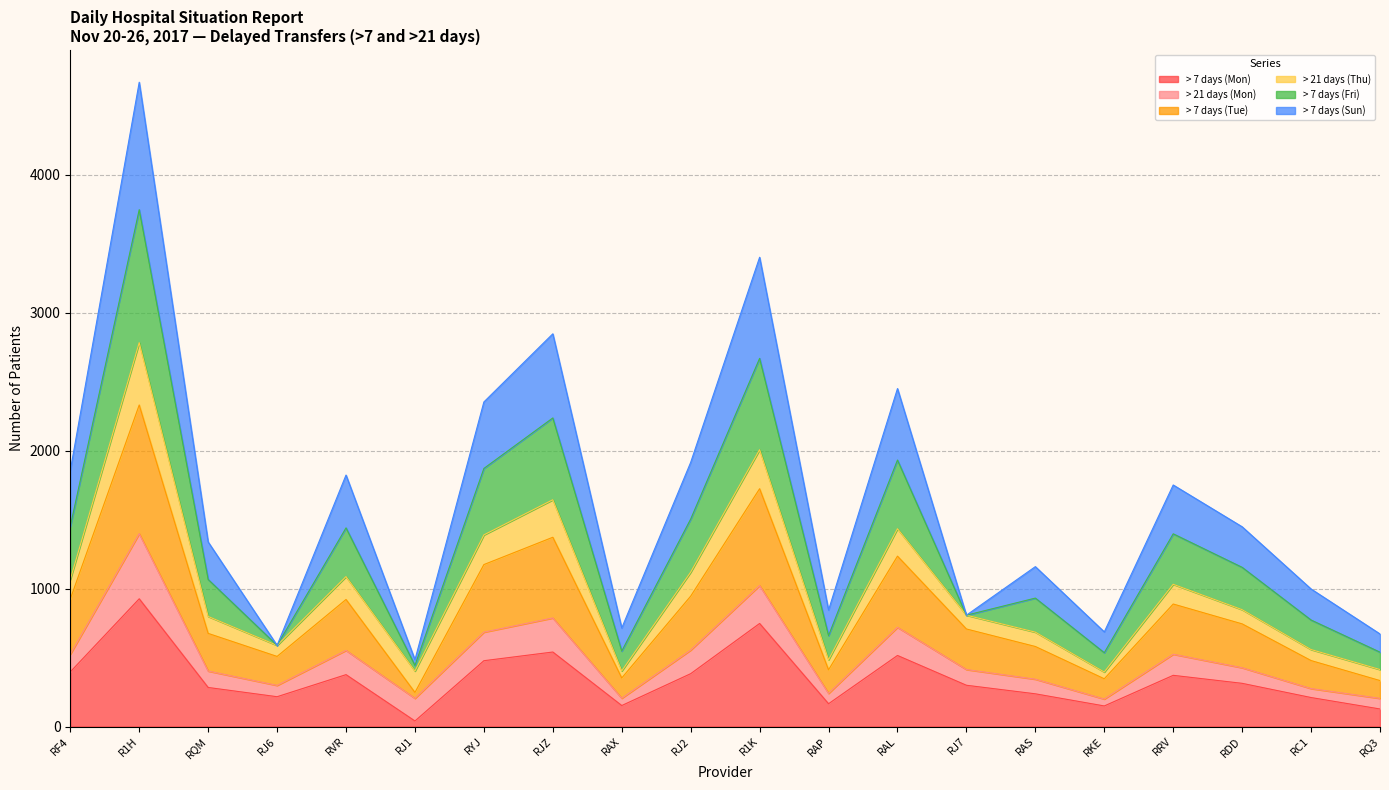

Is the value of > 7 days (Mon) at RF4 greater than the value of > 7 days (Fri) at RRV?

No